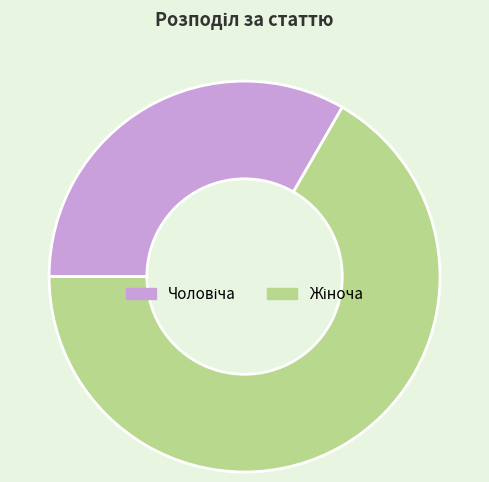

Is there a majority slice in this chart?

Yes